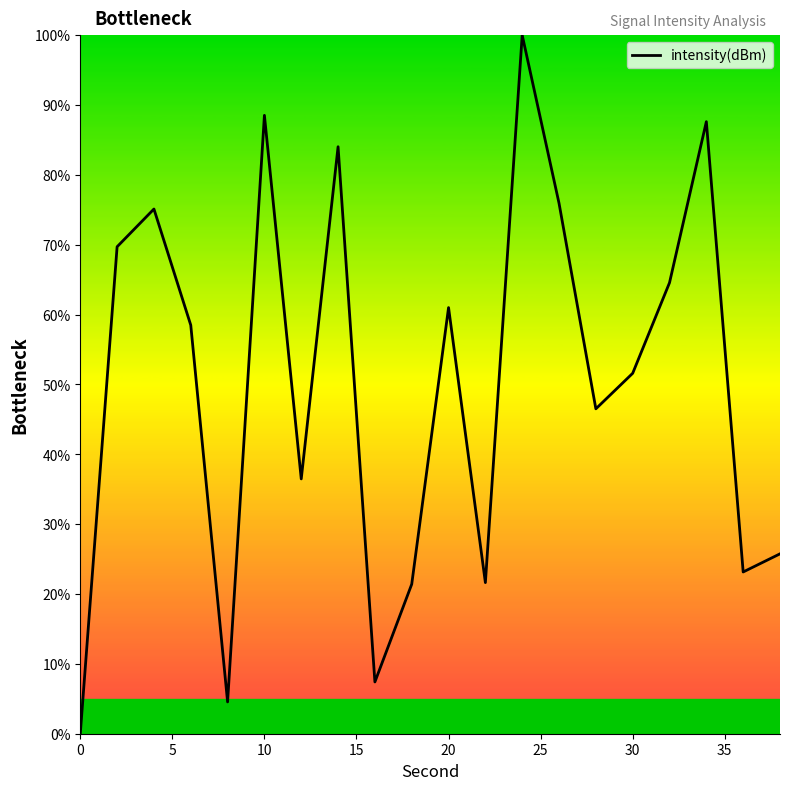

What is the greatest value displayed?

100.0